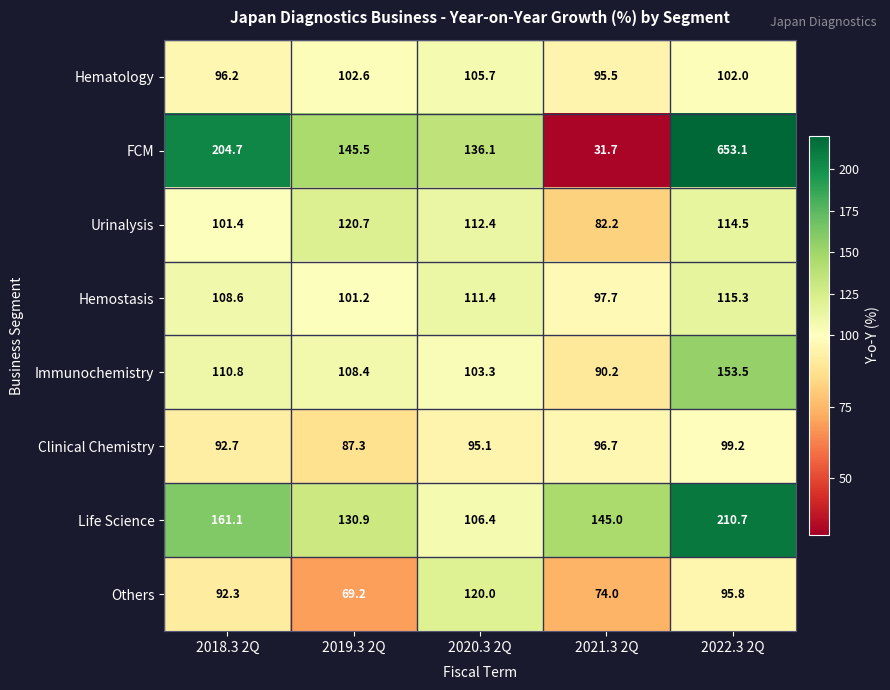

What is the total value across all series at 2022.3 2Q?

1544.1